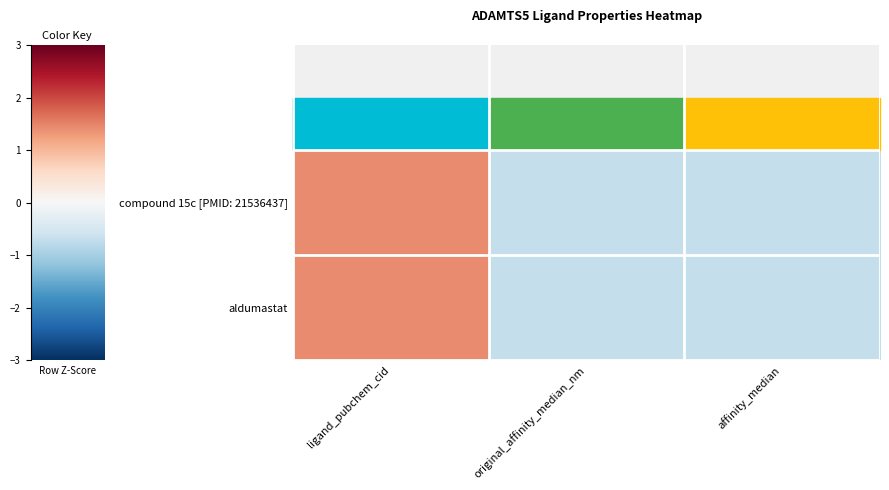

At how many categories does at least one series exceed 1?

1